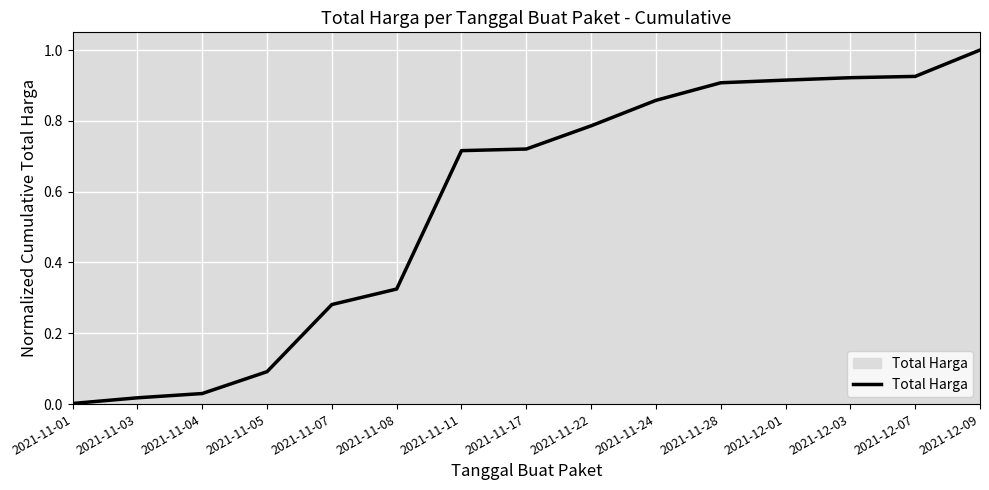

Which category has the lowest value across all series?

2021-11-01